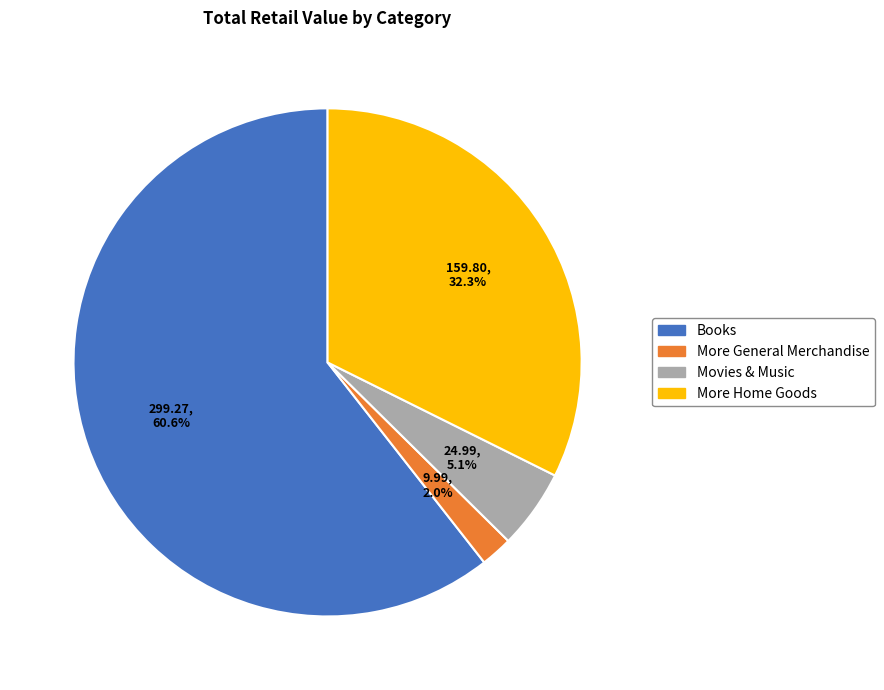

Which category has the biggest portion of the pie?

Books